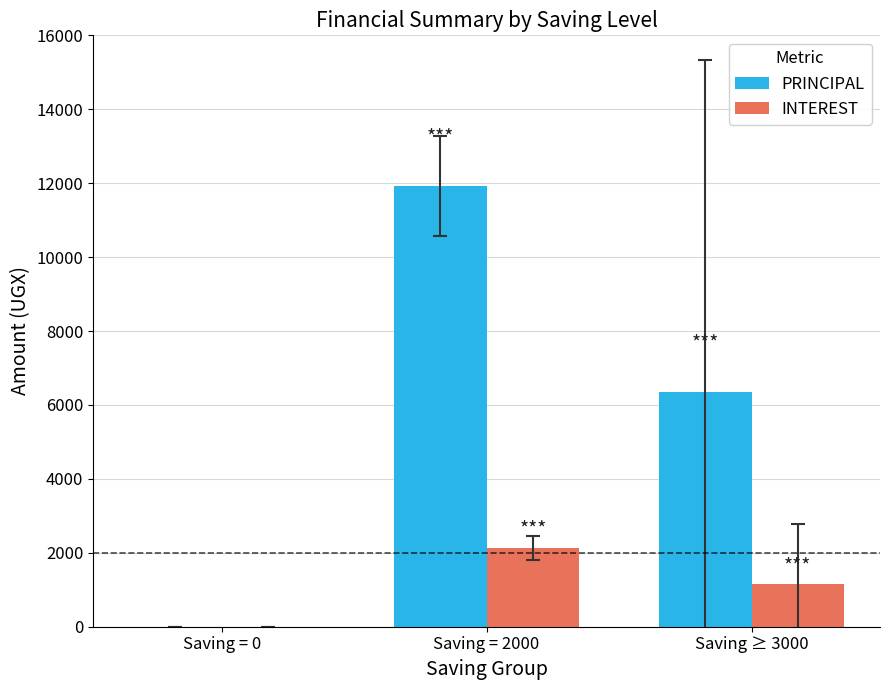

The value of PRINCIPAL at Saving = 0 is 0.0. True or false?

True